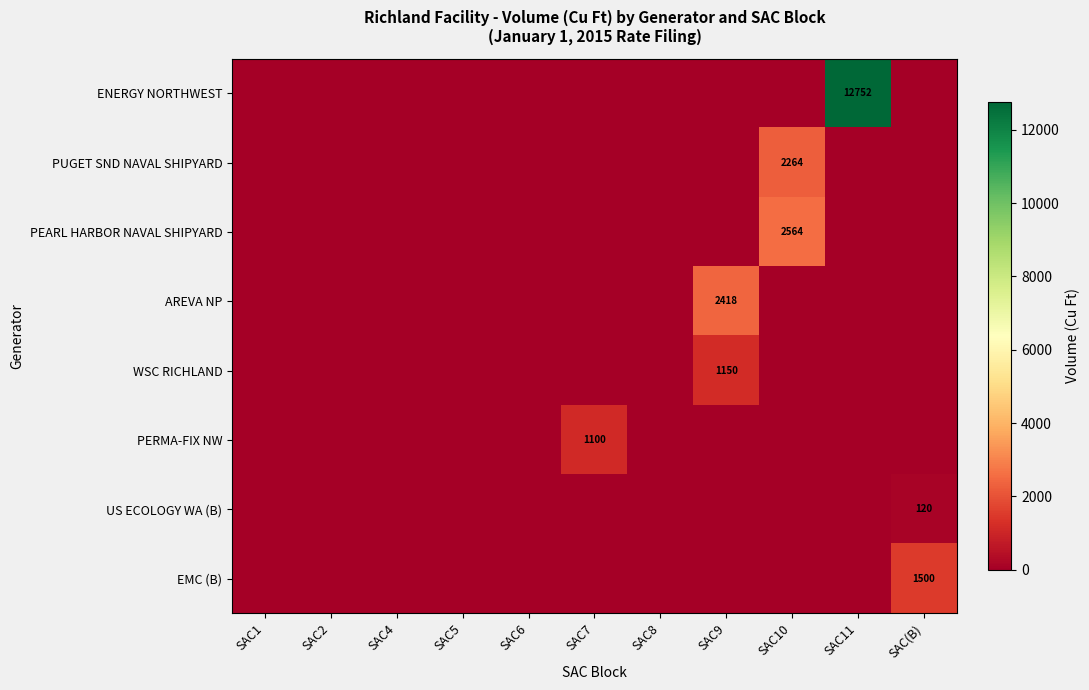

The value of EMC (B) at SAC(B) is 392. True or false?

False